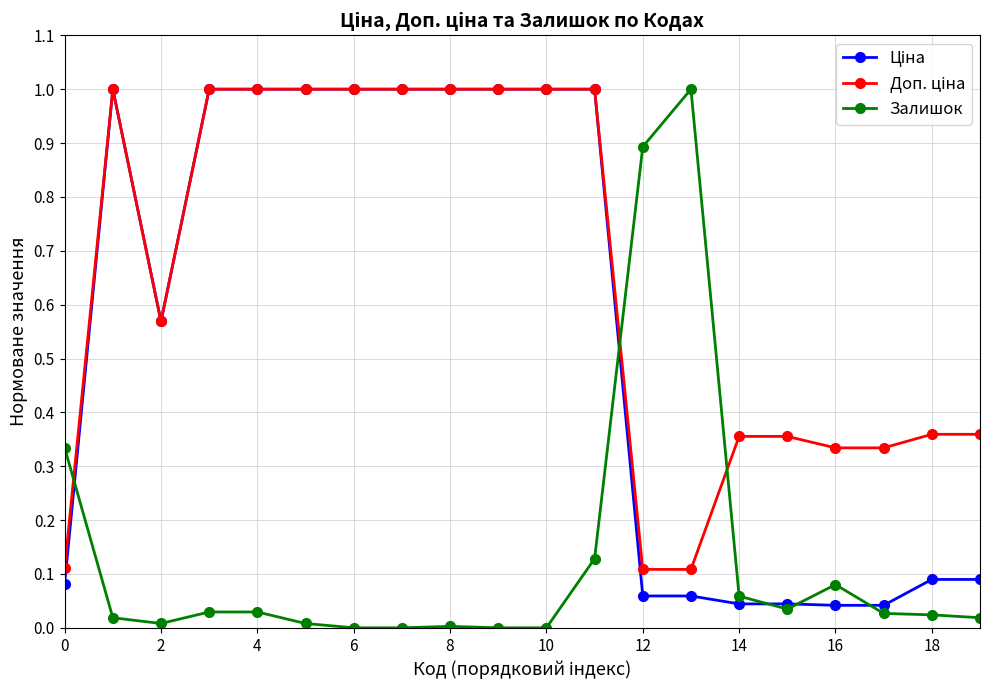

True or false: Залишок has more than 1 points higher than both neighbors.

True